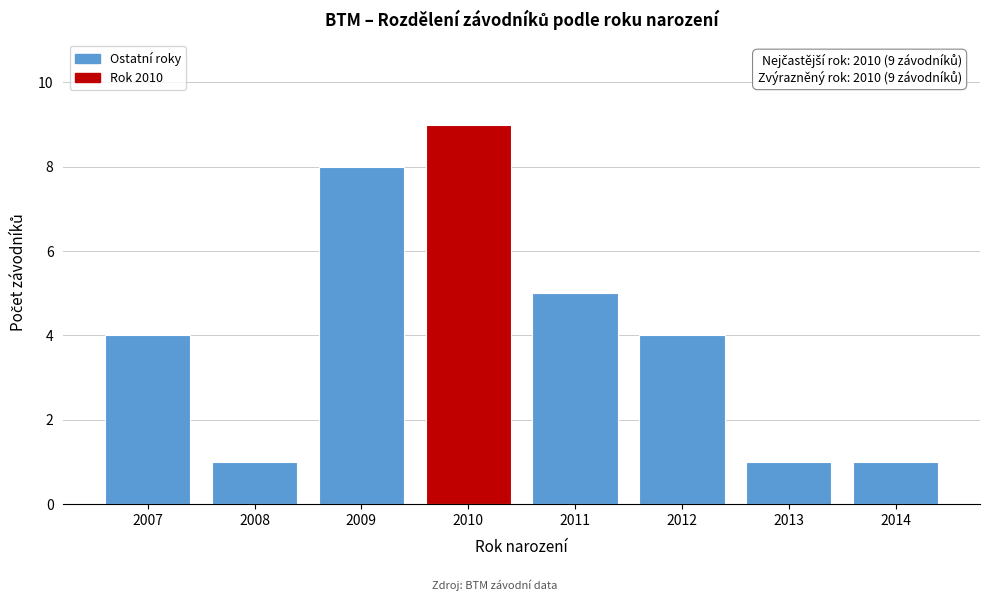

Reading right to left, transcribe all the data shown in this chart.

1	1	4	5	9	8	1	4